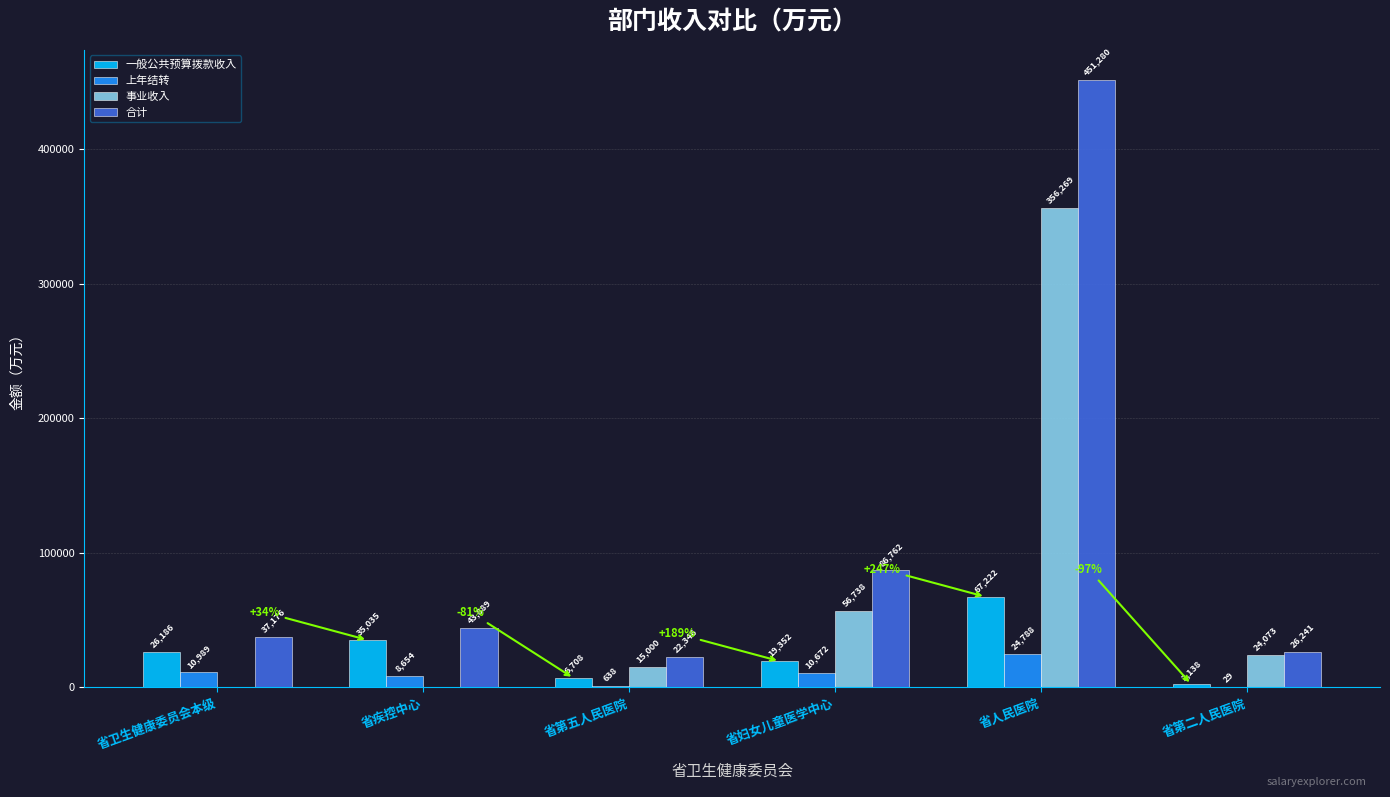

What is the sum of all 一般公共预算拨款收入 values?

156641.5